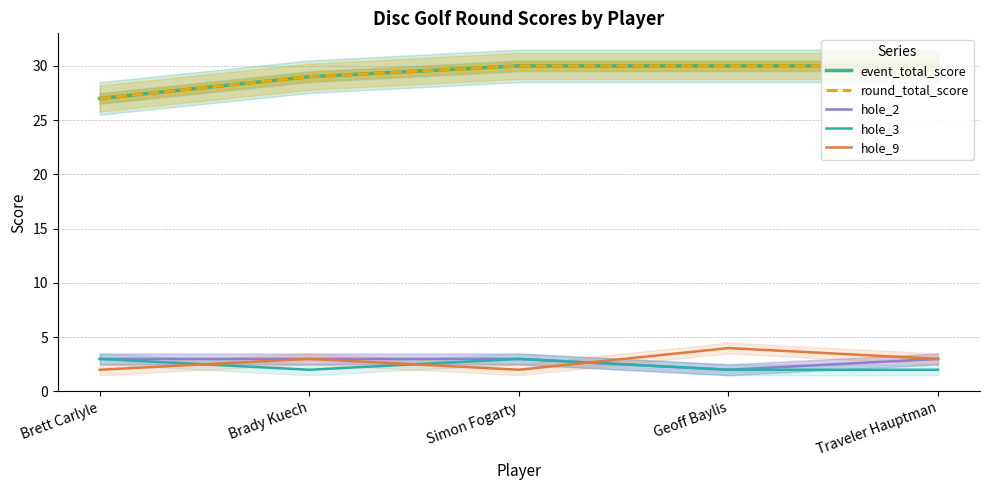

At which category is the sum across all series the highest?

Simon Fogarty